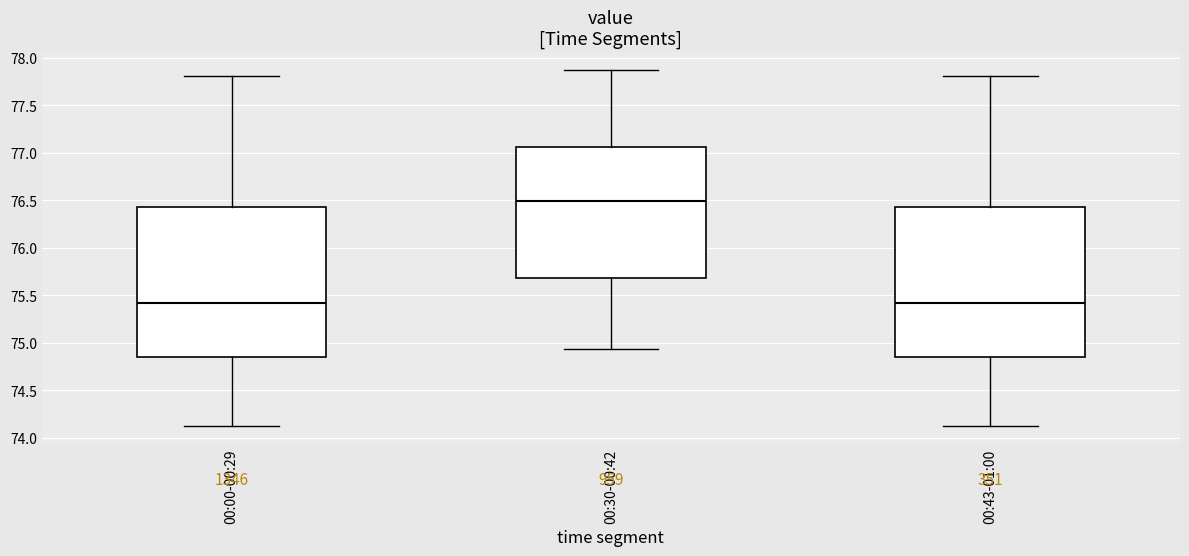

Reading left to right, read every box against the y-axis: the position of its median line, the range the box covers, and the ends of its whiskers. The values are not printed on the chart, so give them approximately, as read against the axis.

00:00-00:29: median 75.40, box 74.85 to 76.45, whiskers 74.10 to 77.80
00:30-00:42: median 76.50, box 75.70 to 77.05, whiskers 74.95 to 77.85
00:43-01:00: median 75.40, box 74.85 to 76.45, whiskers 74.10 to 77.80